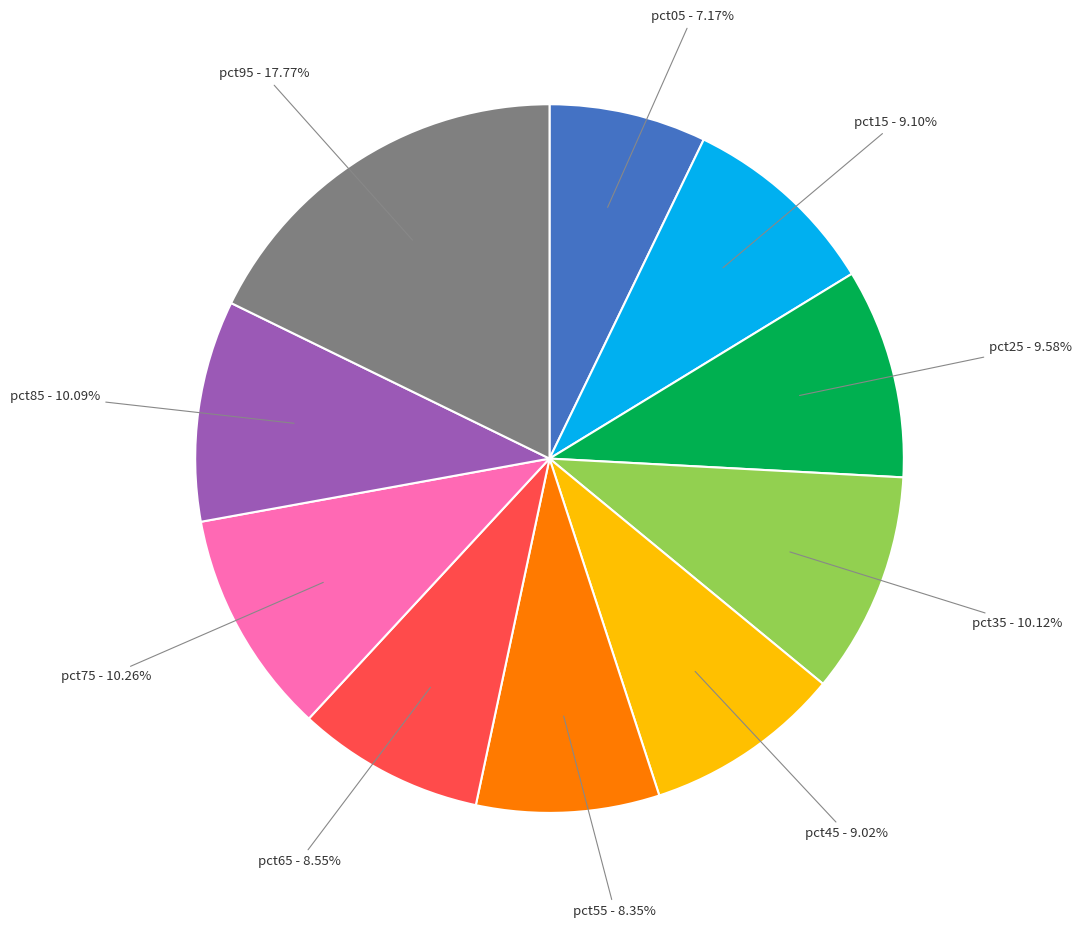

How many segments does this pie chart have?

10